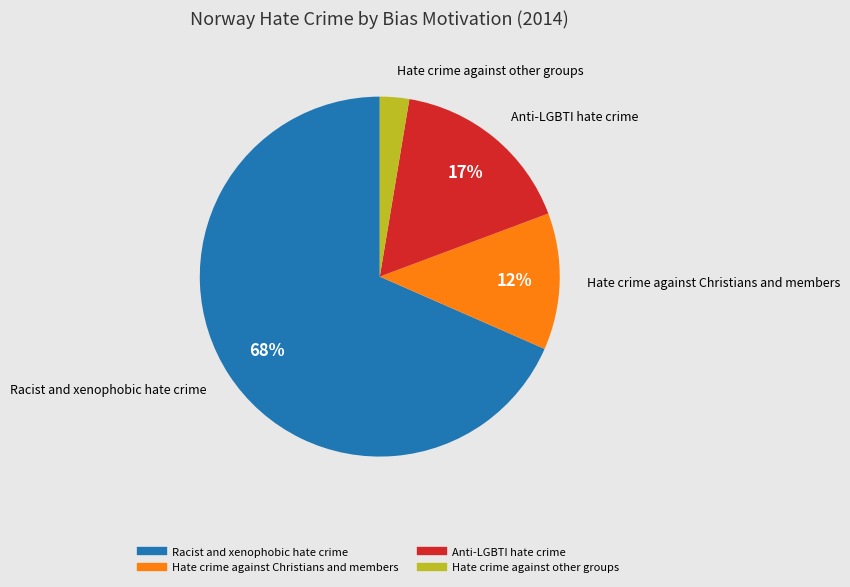

The Hate crime against Christians and members slice represents 1% of the pie. True or false?

False